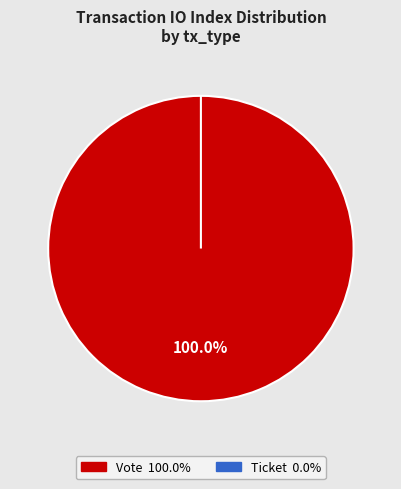

Is there any slice that represents more than half of the pie?

Yes